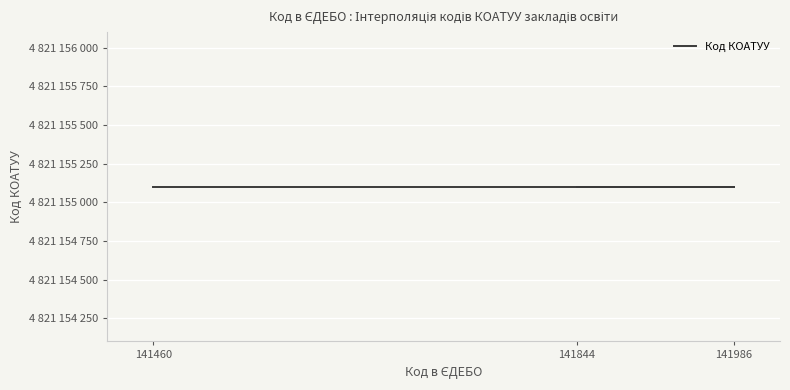

Count the values in the range 141460 to 141986.

3